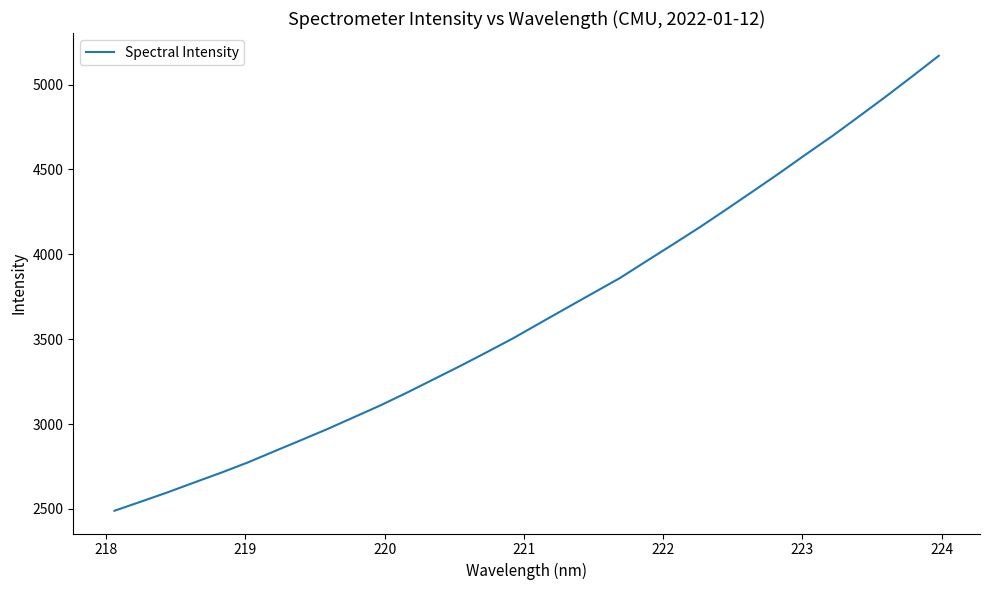

What is the maximum value shown in the chart?

5169.7